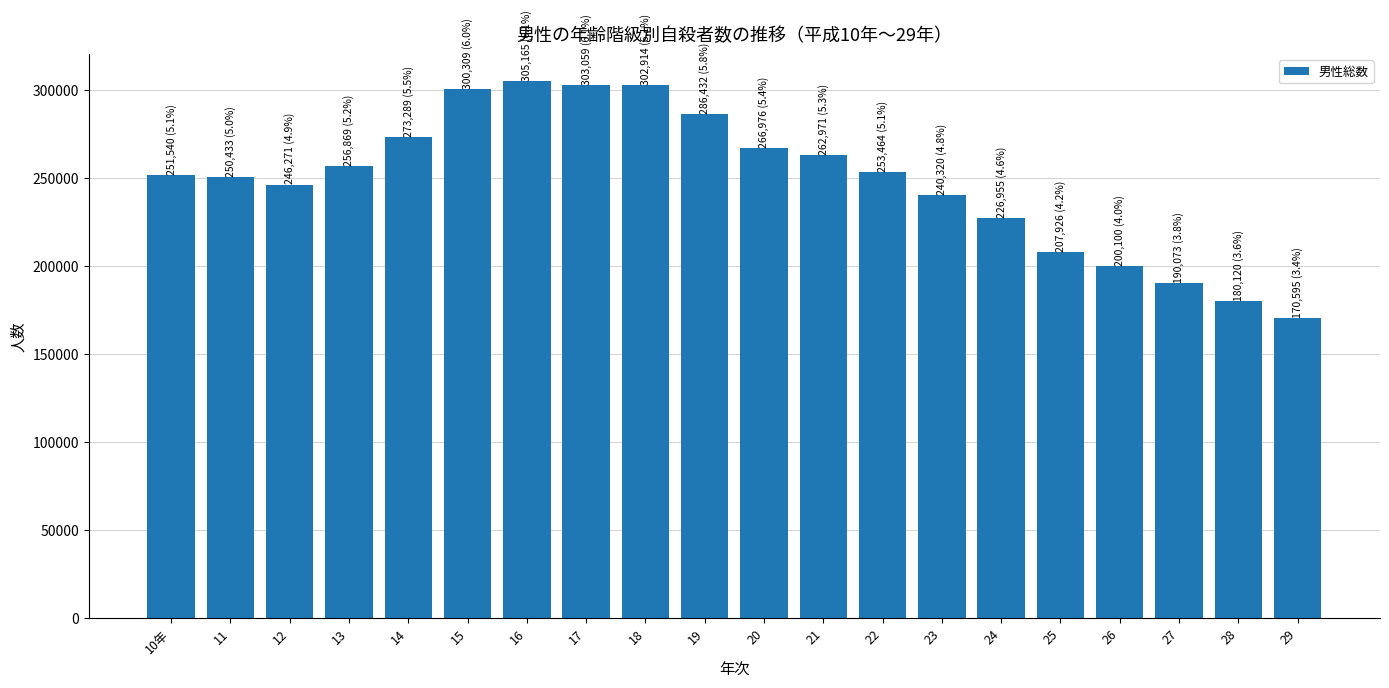

What is the smallest value displayed?

170595